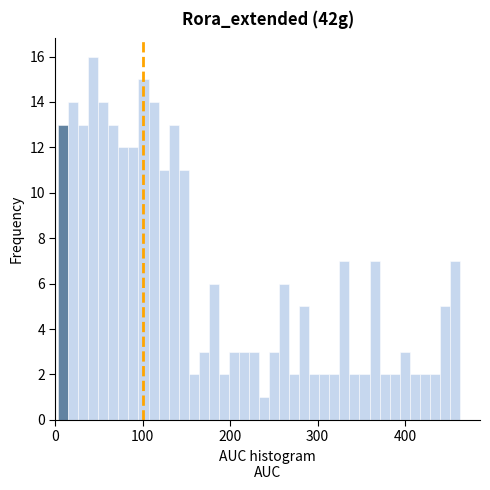

Read against the x-axis, roughly where is the centre of the tallest bar?

40